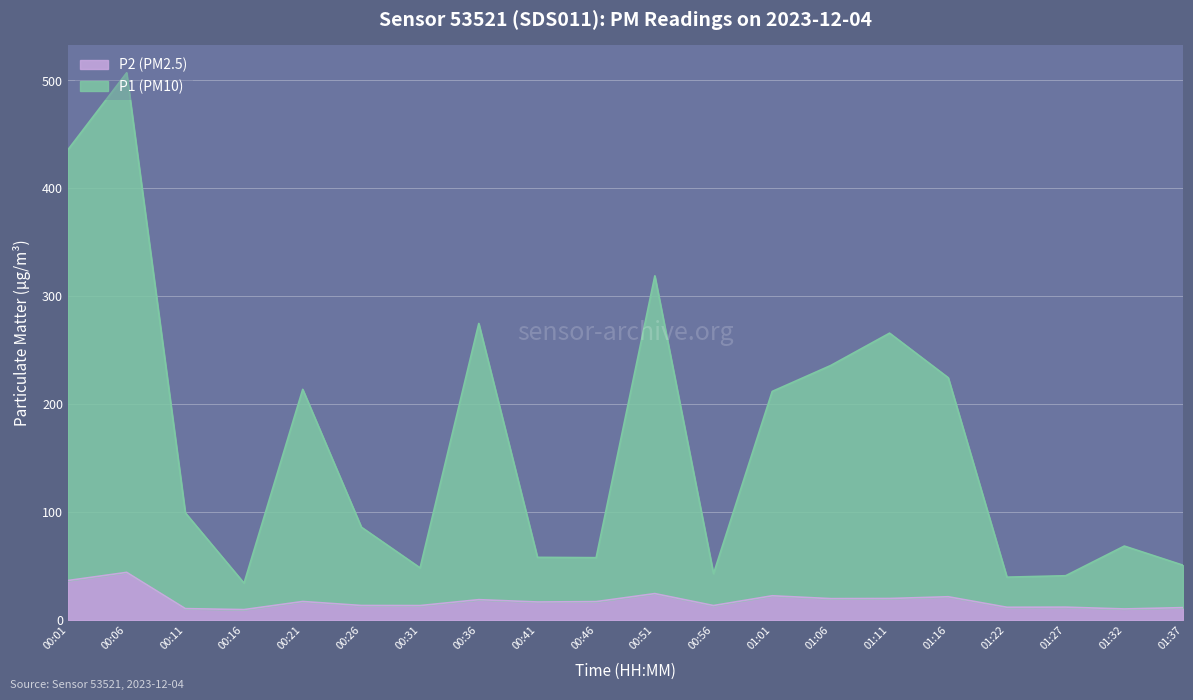

At how many categories does at least one series exceed 406?

2